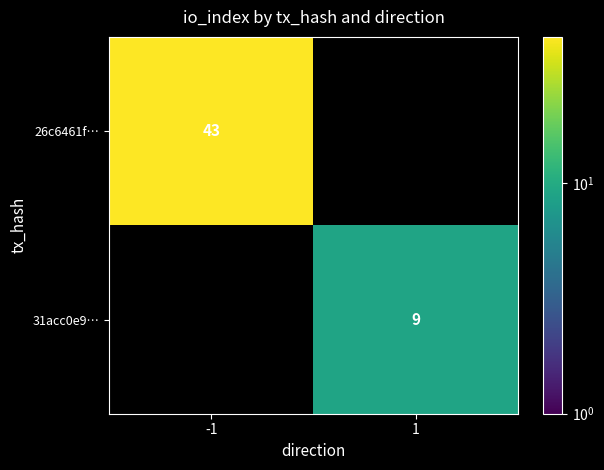

True or false: 26c6461f… has a value of 43 at -1.

True